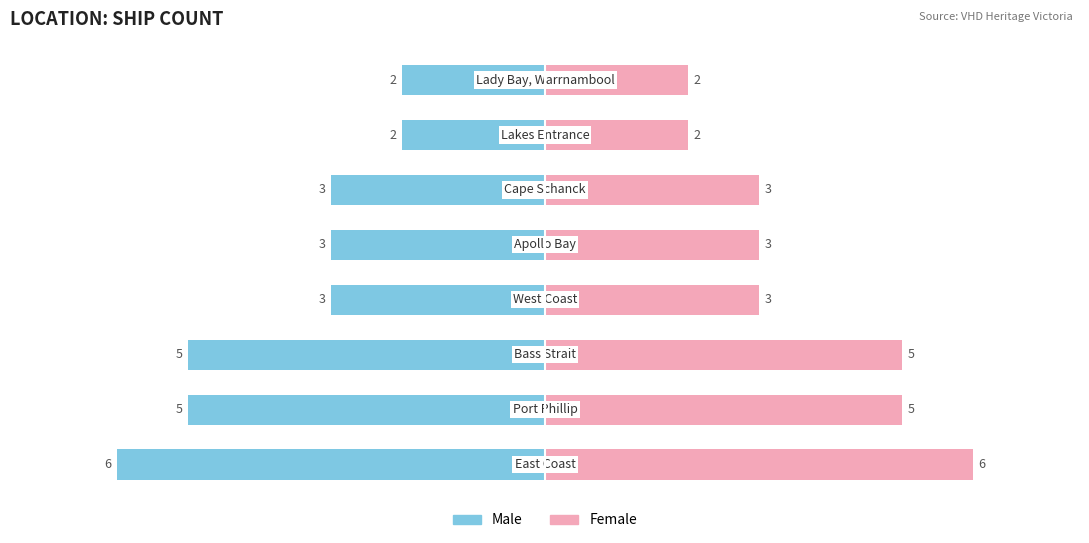

What is the value of the Male bar at the 1st from the left?

-6